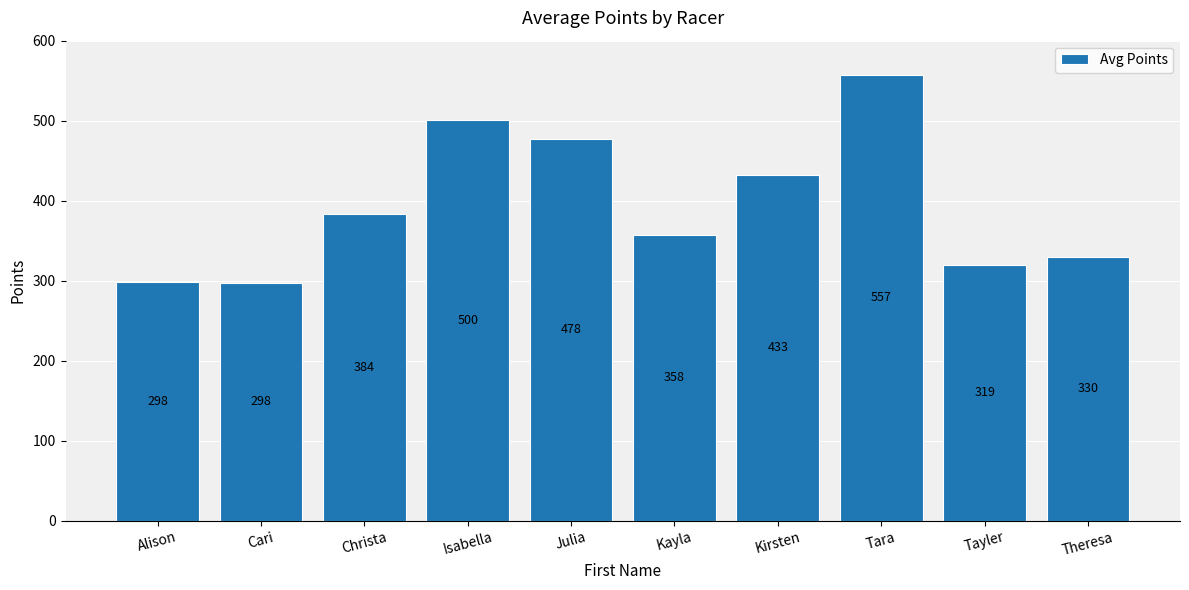

At which label is the value closest to 427?

Kirsten